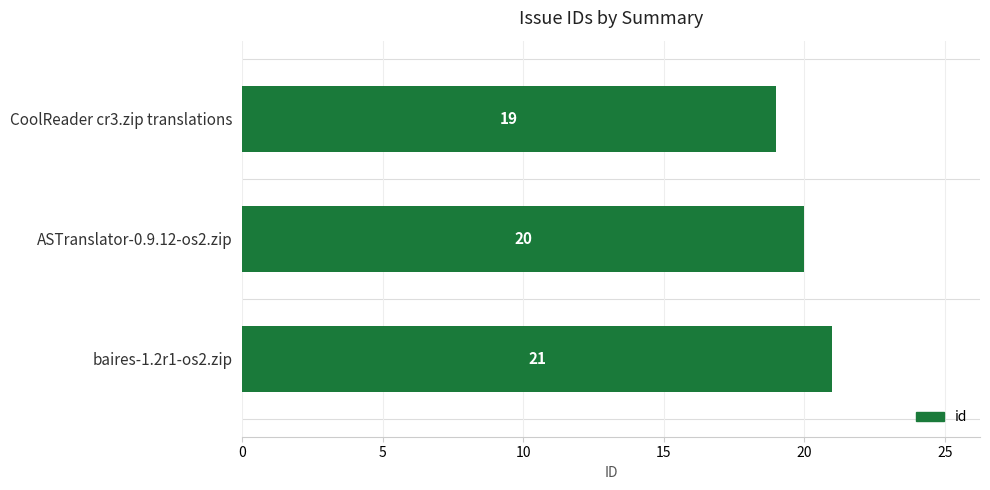

Rank the categories by value from lowest to highest.

CoolReader cr3.zip translations, ASTranslator-0.9.12-os2.zip, baires-1.2r1-os2.zip